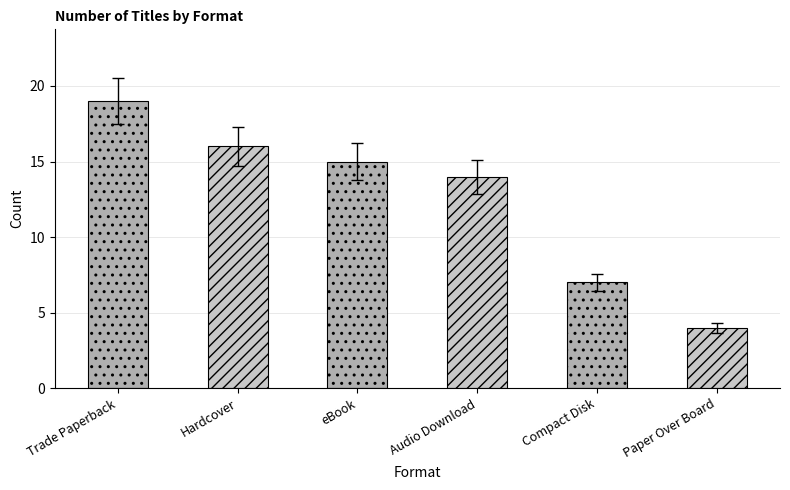

Reading left to right, extract all data points from this chart.

19	16	15	14	7	4